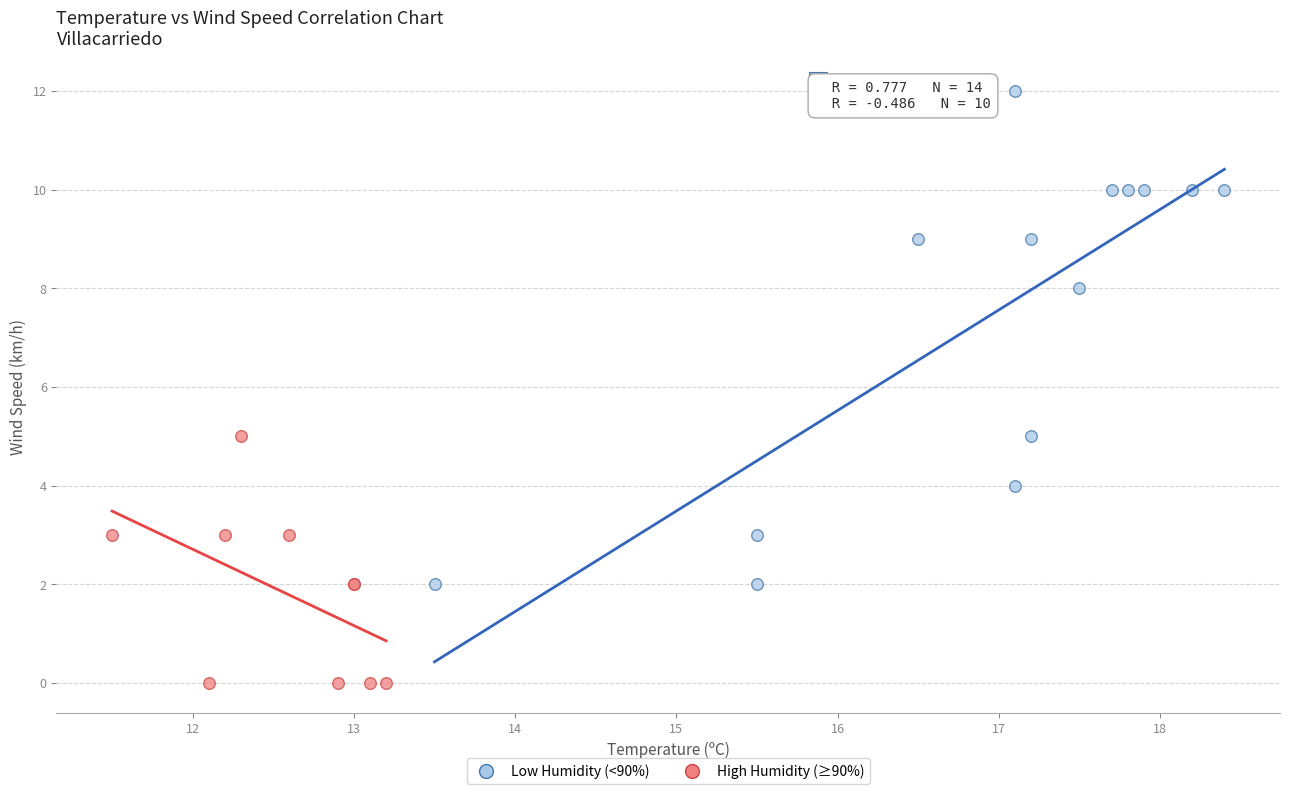

Which series contains the lowest Y value?

High Humidity (≥90%)